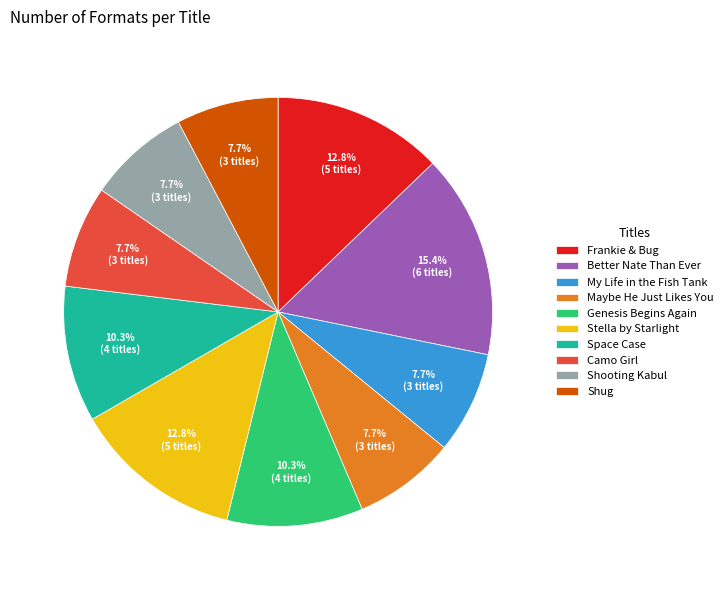

Which category has the biggest portion of the pie?

Better Nate Than Ever